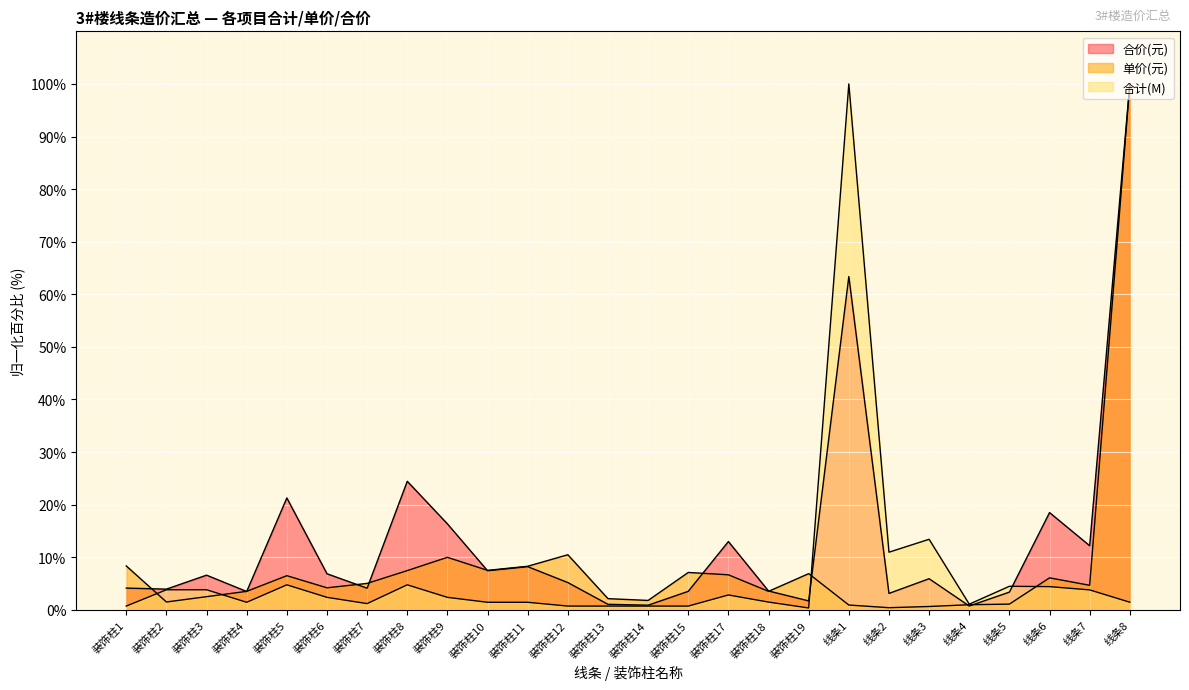

What is the value of the 合计(M) point at the 14th from the left?

0.7